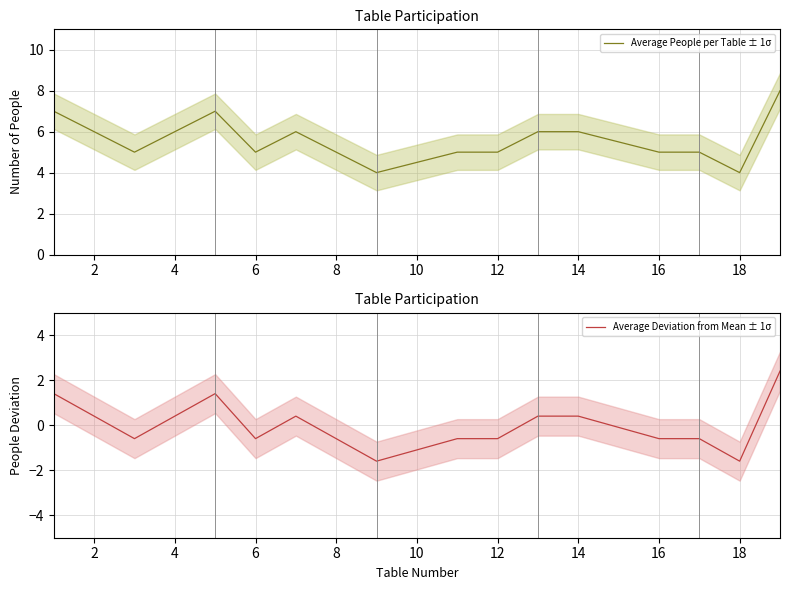

The Average People per Table ± 1σ series shows 2 at 6. True or false?

False